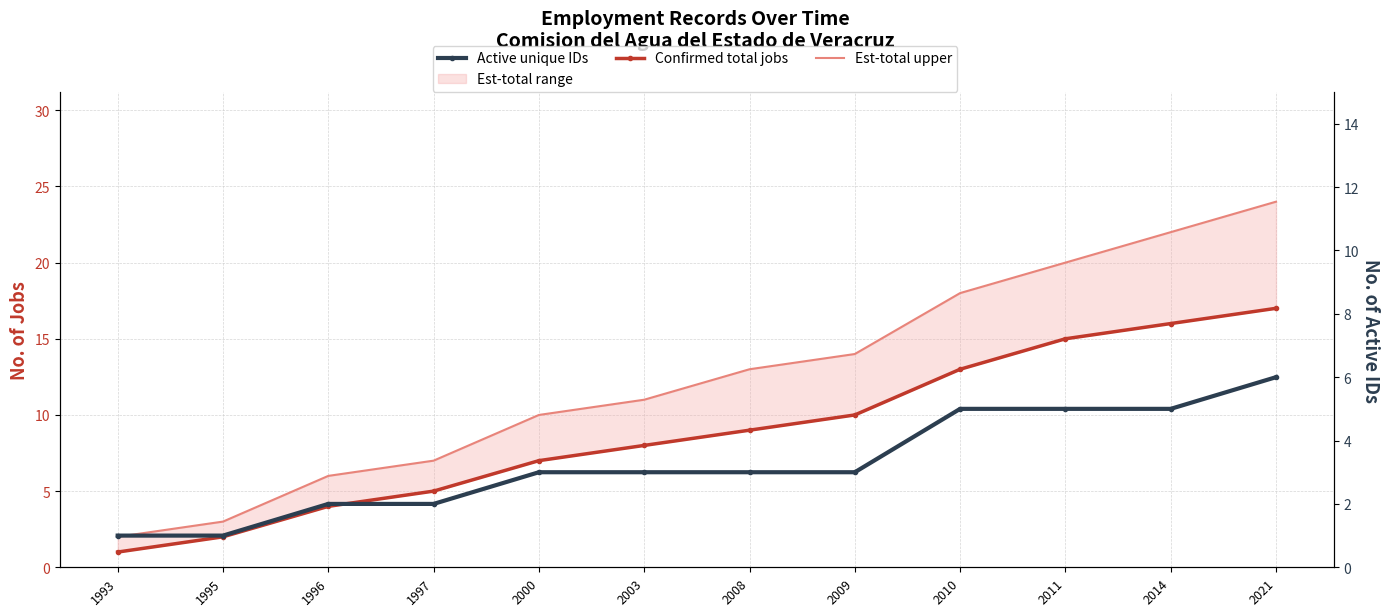

What is the minimum value shown in the chart?

1